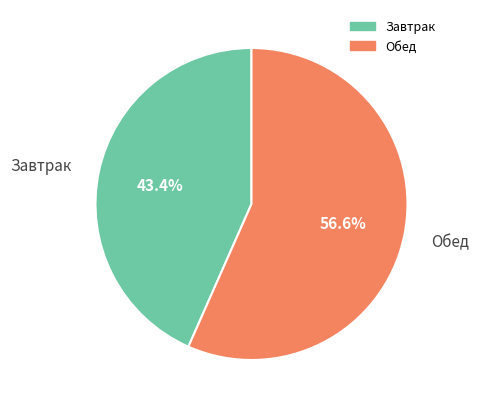

Which slice is the smallest?

Завтрак